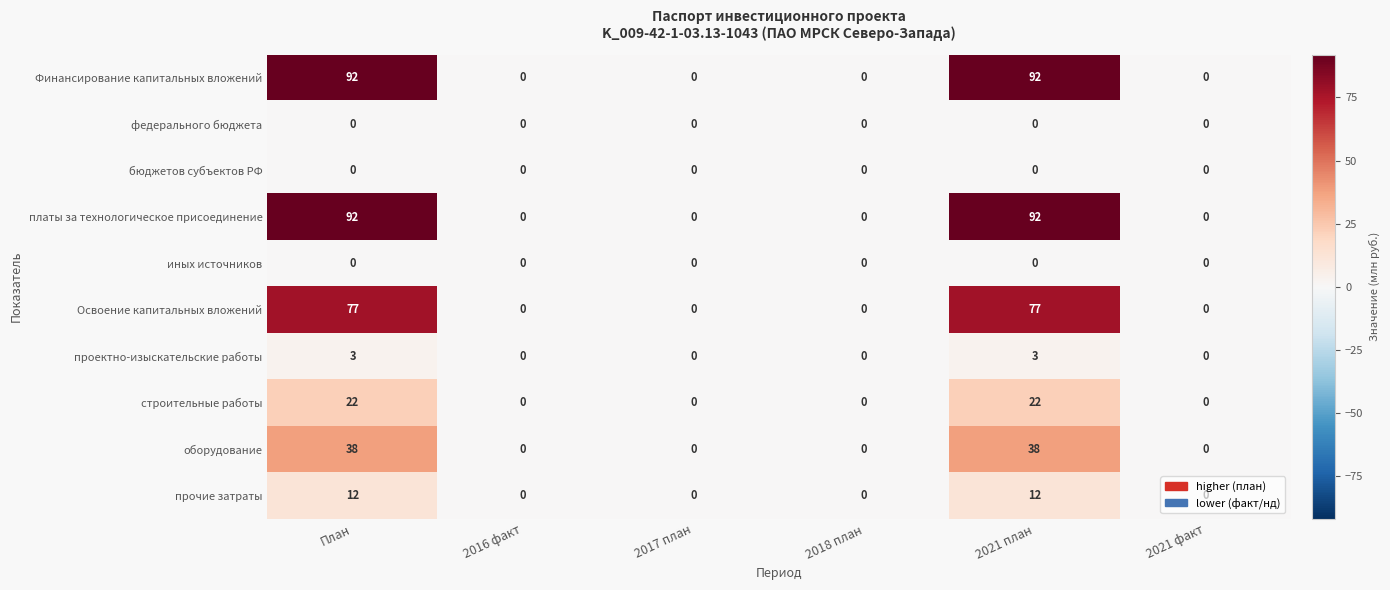

What is the difference between the maximum and second lowest values in the оборудование series?

38